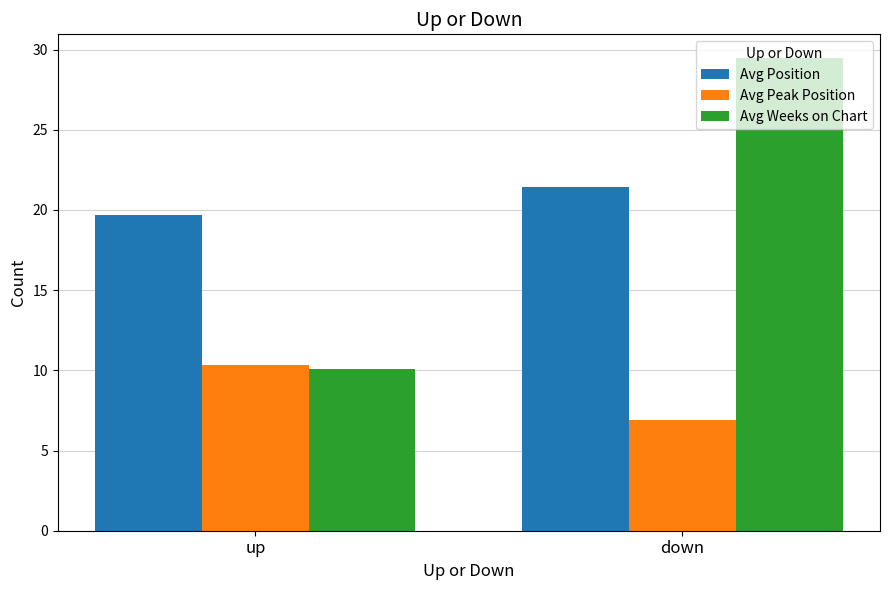

What is the spread (max minus min) of values at down?

22.6